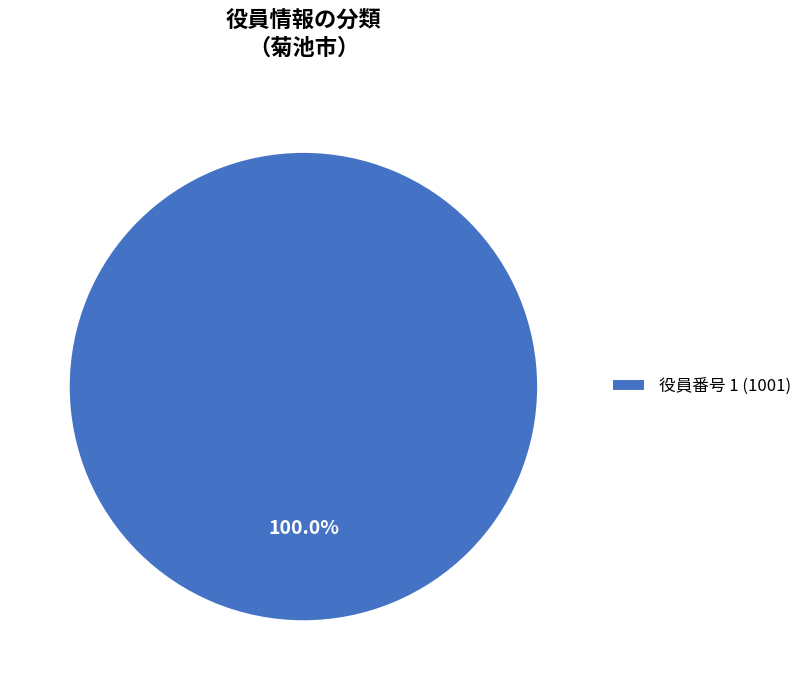

Rank the categories by value from highest to lowest.

役員番号 1 (1001)